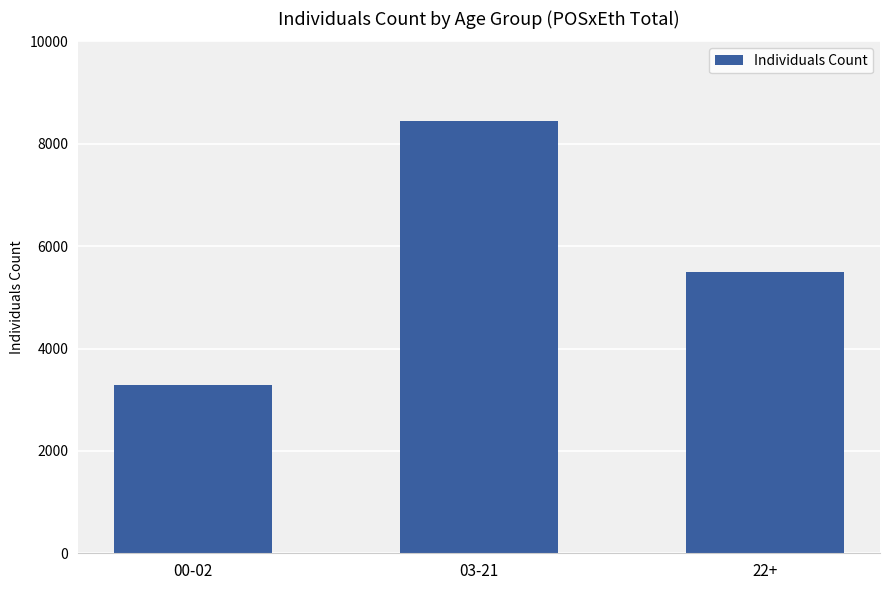

How many categories are shown in the chart?

3